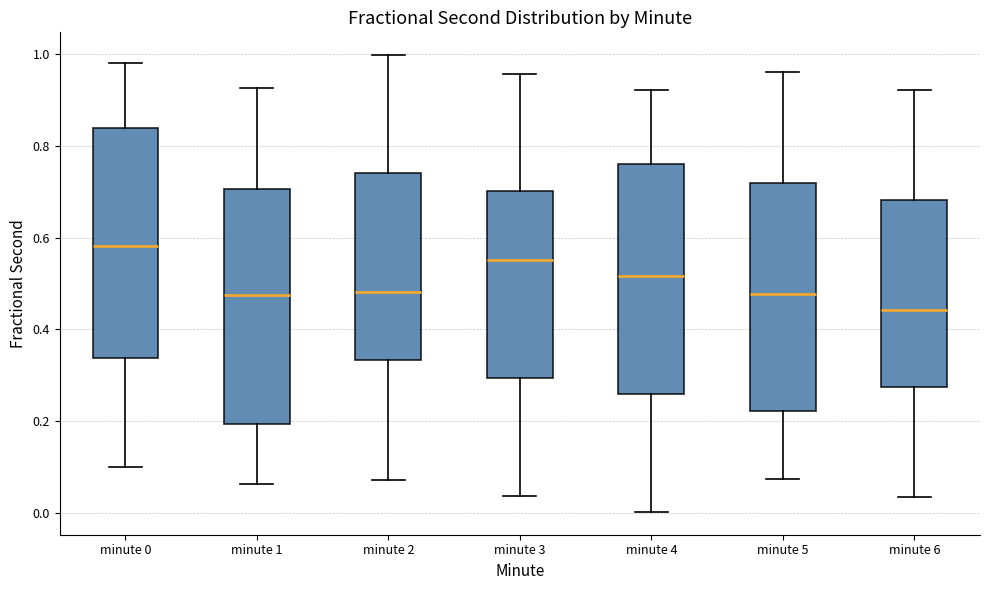

Reading left to right, transcribe this box plot: for each box, give where its median line is, the range the box spans, and where its two whiskers end, as read against the y-axis. The values are not printed on the chart, so give them approximately, as read against the axis.

minute 0: median 0.58, box 0.34 to 0.84, whiskers 0.10 to 0.98
minute 1: median 0.48, box 0.20 to 0.70, whiskers 0.06 to 0.92
minute 2: median 0.48, box 0.34 to 0.74, whiskers 0.08 to 1.00
minute 3: median 0.56, box 0.30 to 0.70, whiskers 0.04 to 0.96
minute 4: median 0.52, box 0.26 to 0.76, whiskers 0.00 to 0.92
minute 5: median 0.48, box 0.22 to 0.72, whiskers 0.08 to 0.96
minute 6: median 0.44, box 0.28 to 0.68, whiskers 0.04 to 0.92